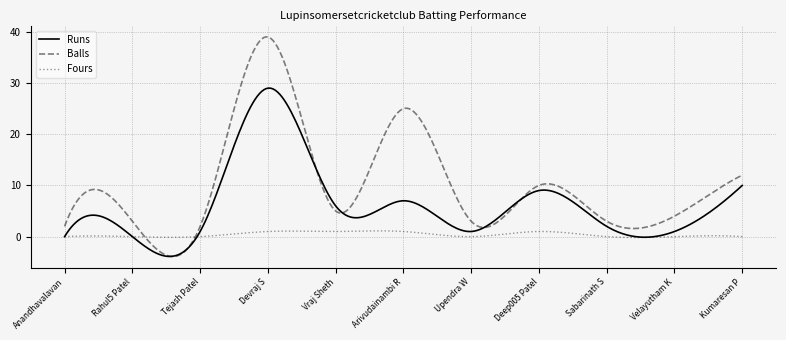

Which series has the largest range (max minus min)?

Balls